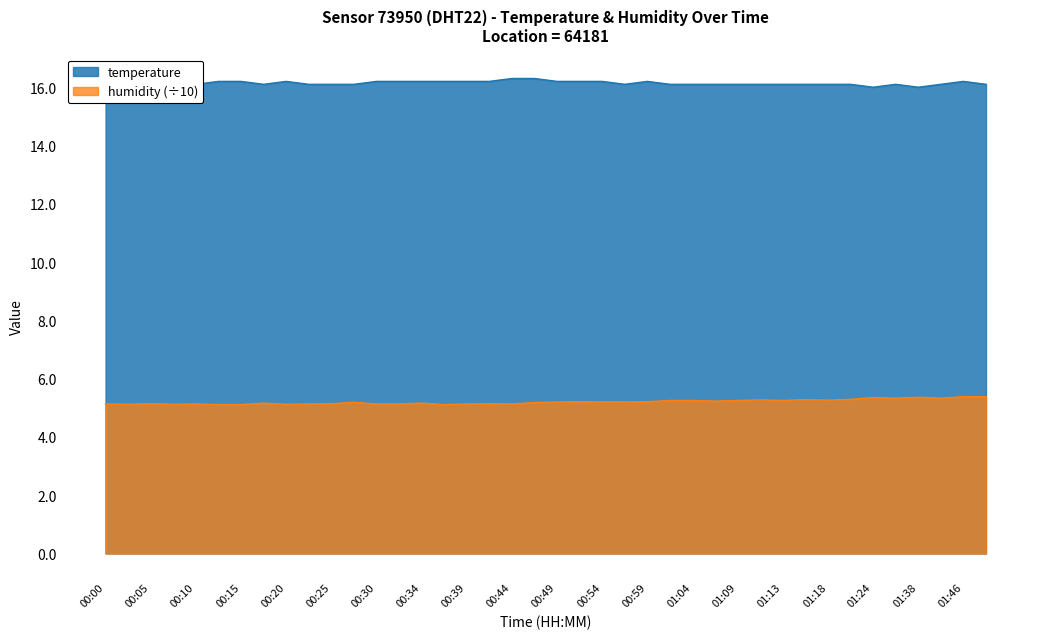

What position from the right is 01:16?

9